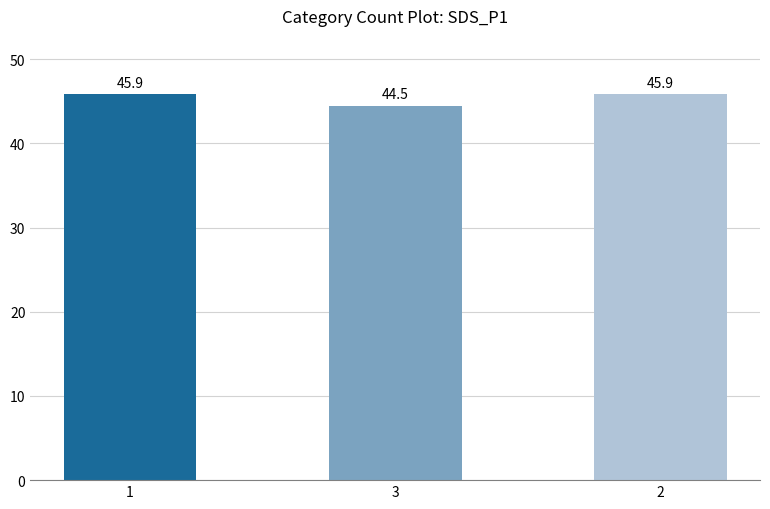

What is the difference between the maximum and minimum values?

1.4